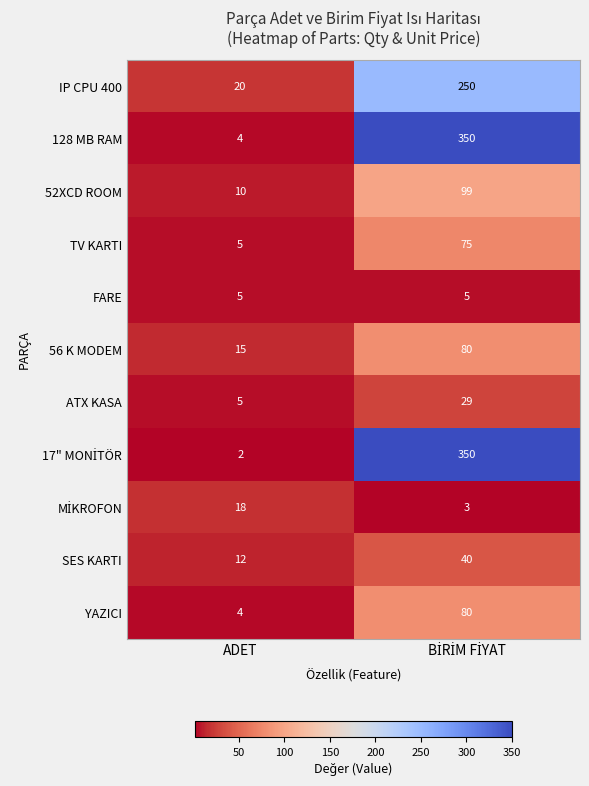

Which series has the largest total across all categories?

128 MB RAM